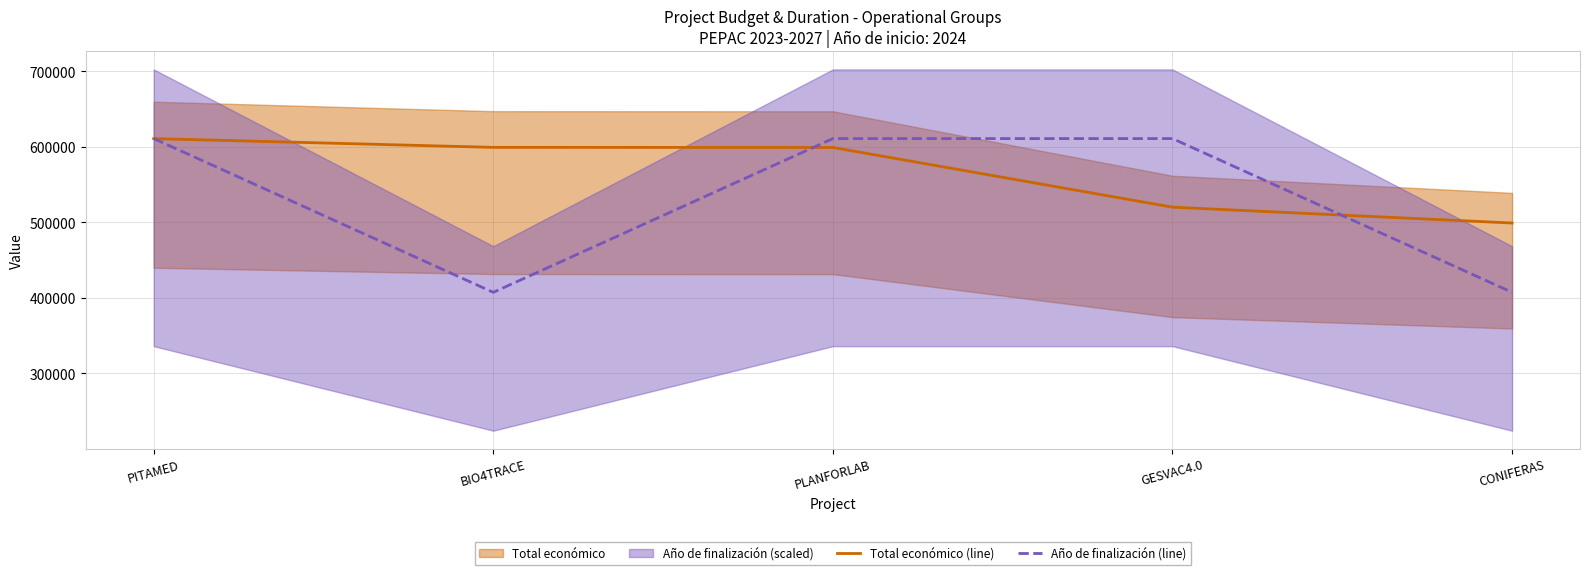

The value of Total económico (line) at BIO4TRACE is 599262.0. True or false?

True